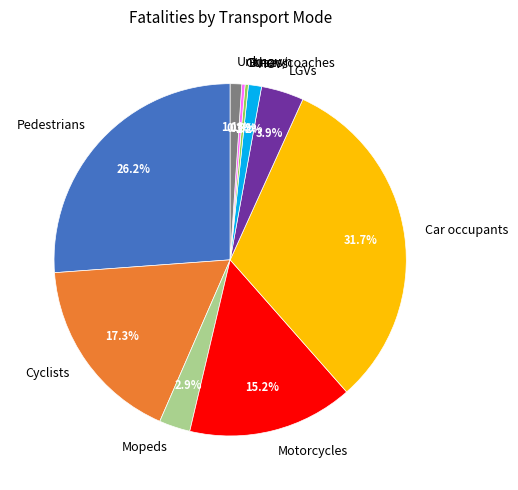

To the nearest percent, what portion does Motorcycles represent?

15%